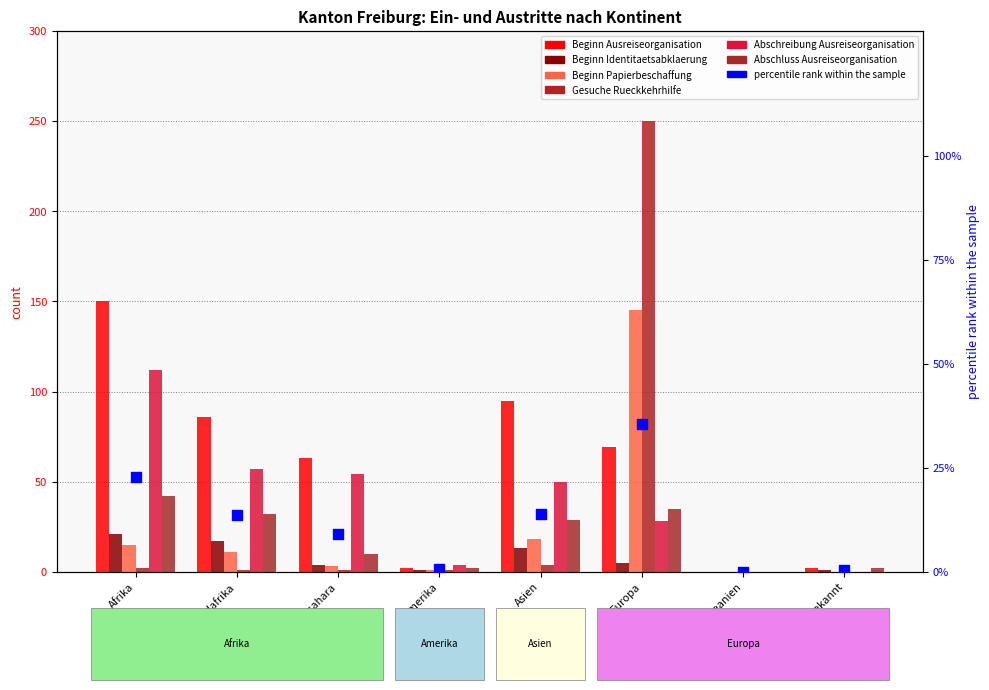

At which category is the sum across all series the highest?

Europa